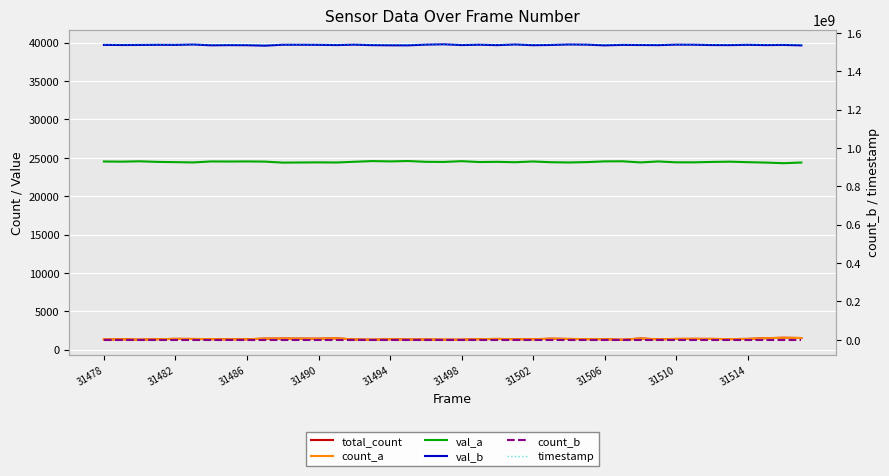

What is the sum of all timestamp values?

61635035336.0